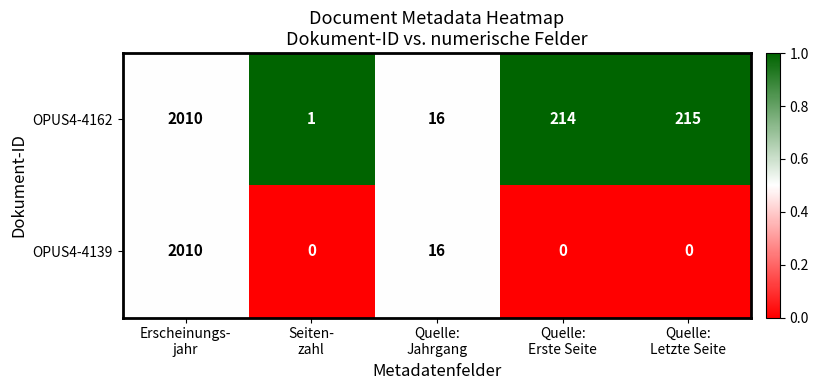

What is the total value across all series at Quelle:
Jahrgang?

32